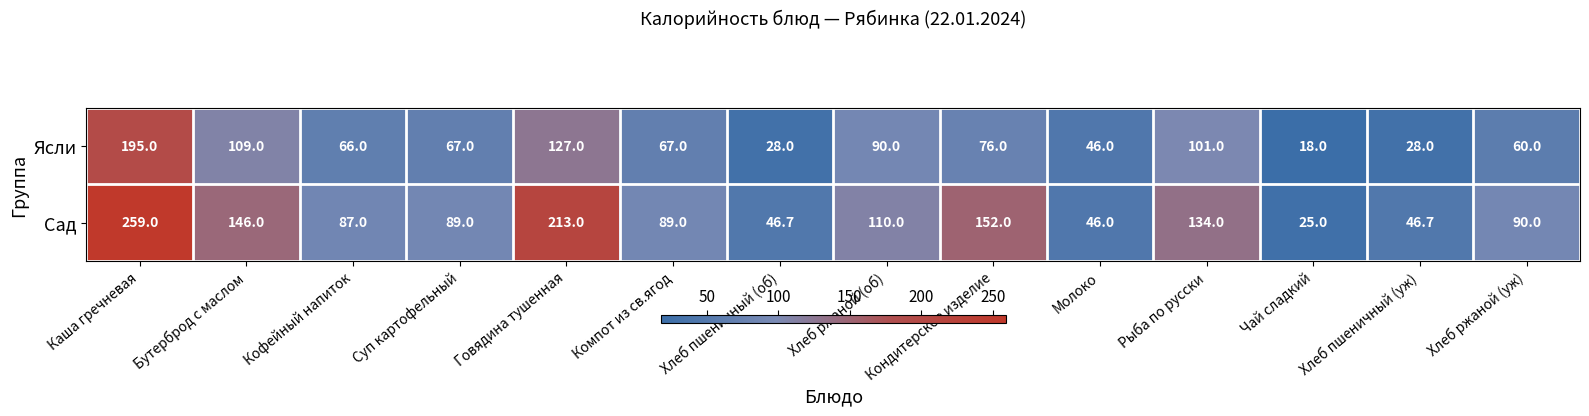

True or false: Сад has a value of 90.0 at Хлеб ржаной (уж).

True